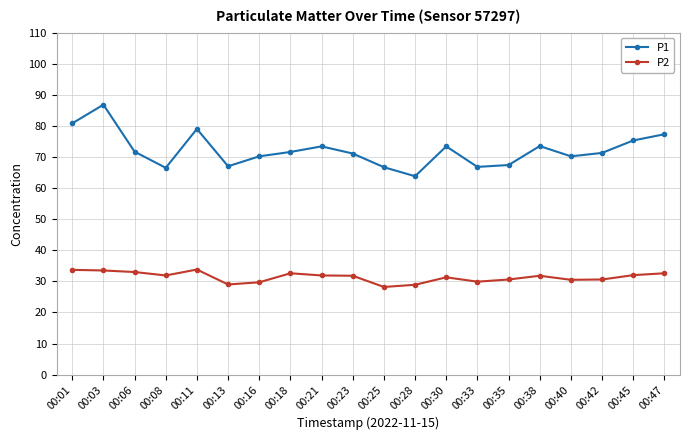

At 00:25, list the series in order from largest to smallest.

P1, P2